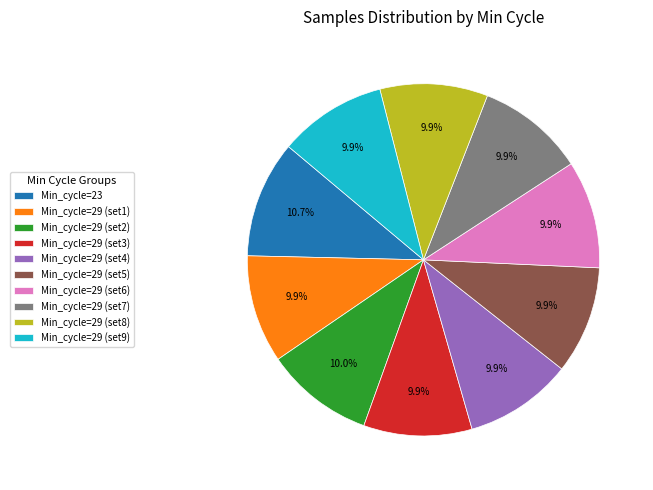

How many slices are in this pie chart?

10